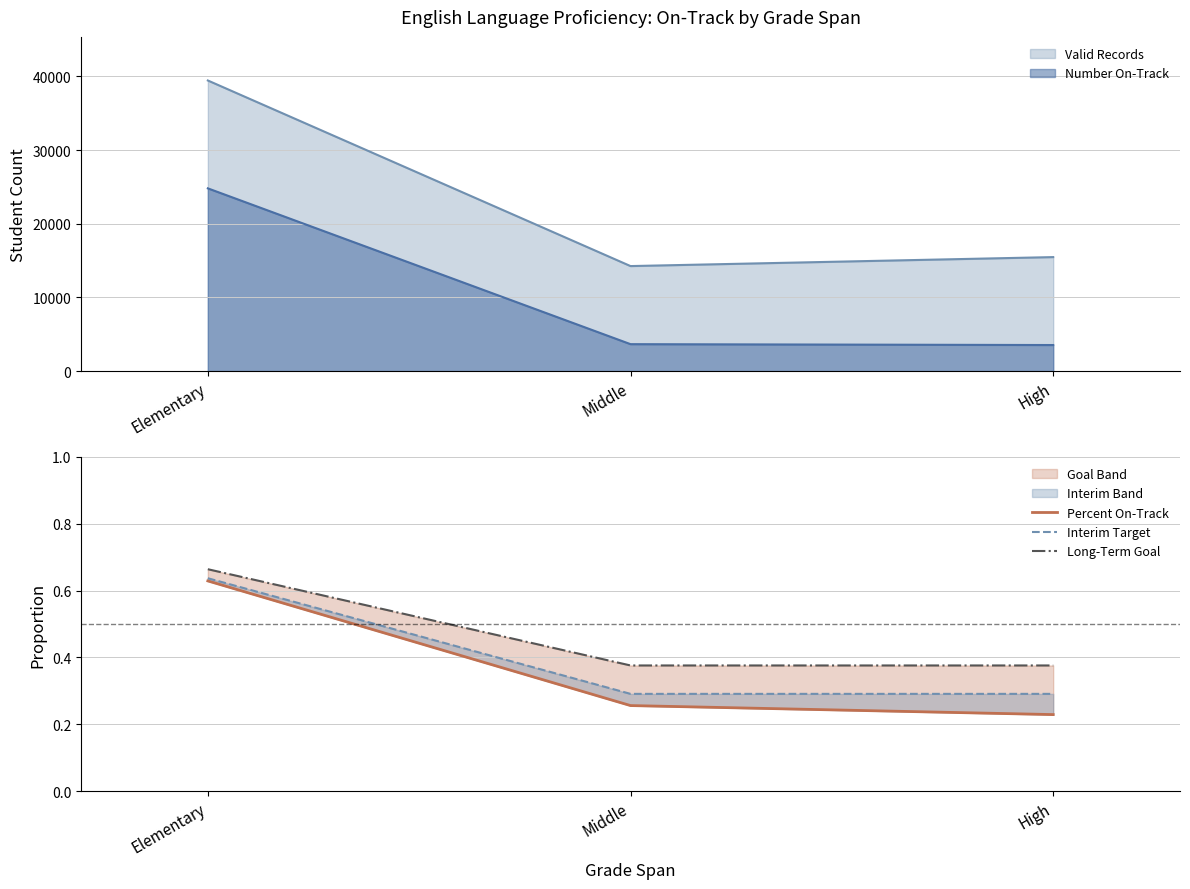

At how many categories does at least one series exceed 0?

3